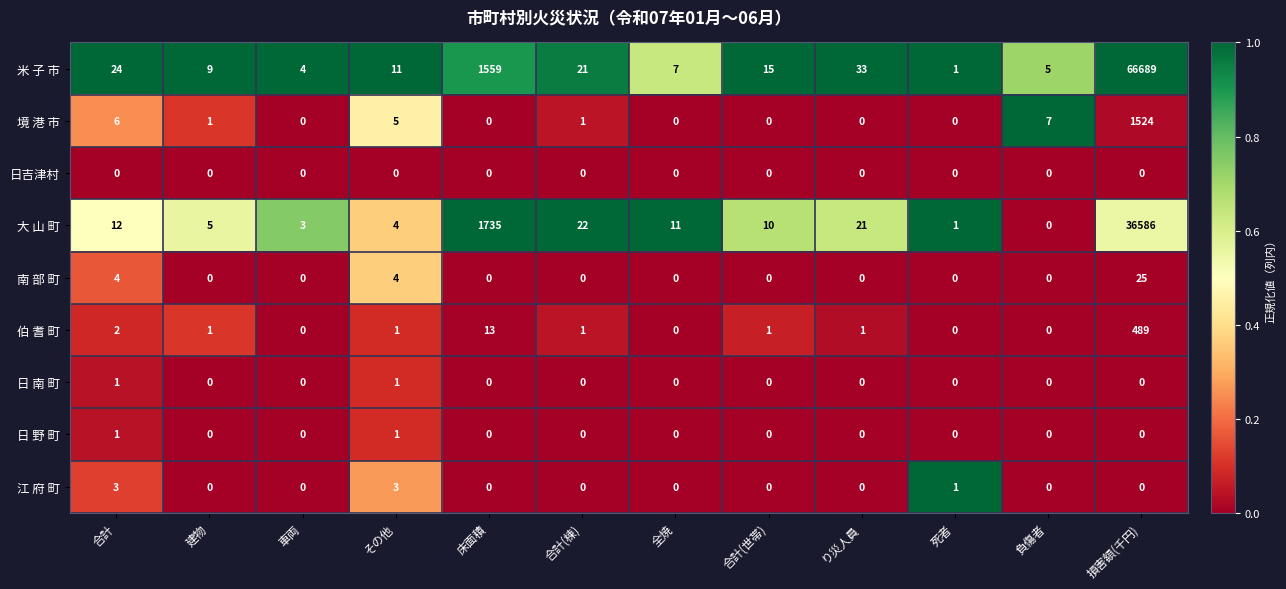

At which label does 米 子 市 reach its peak?

損害額(千円)